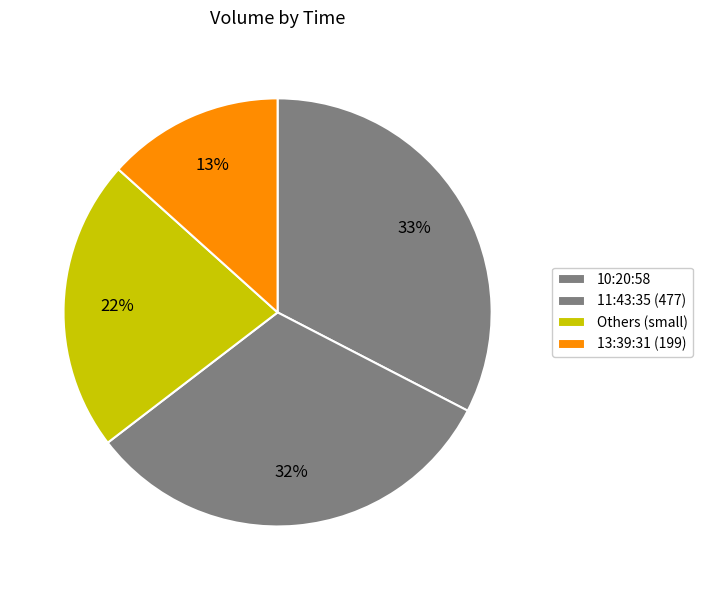

To the nearest percent, what portion does 11:43:35 (477) represent?

32%